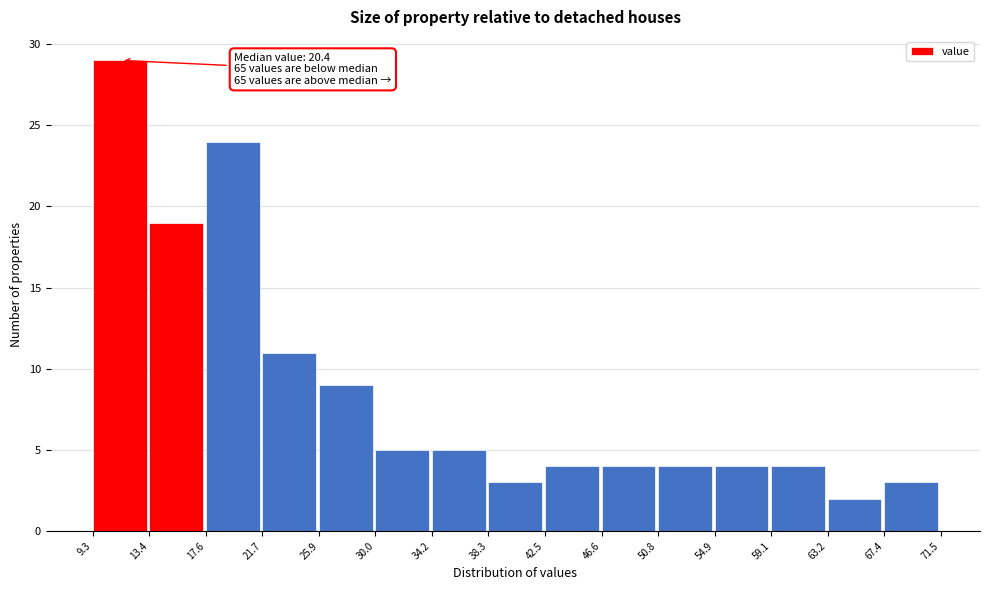

Which range on the x-axis has the tallest bar?

9.3 to 13.4